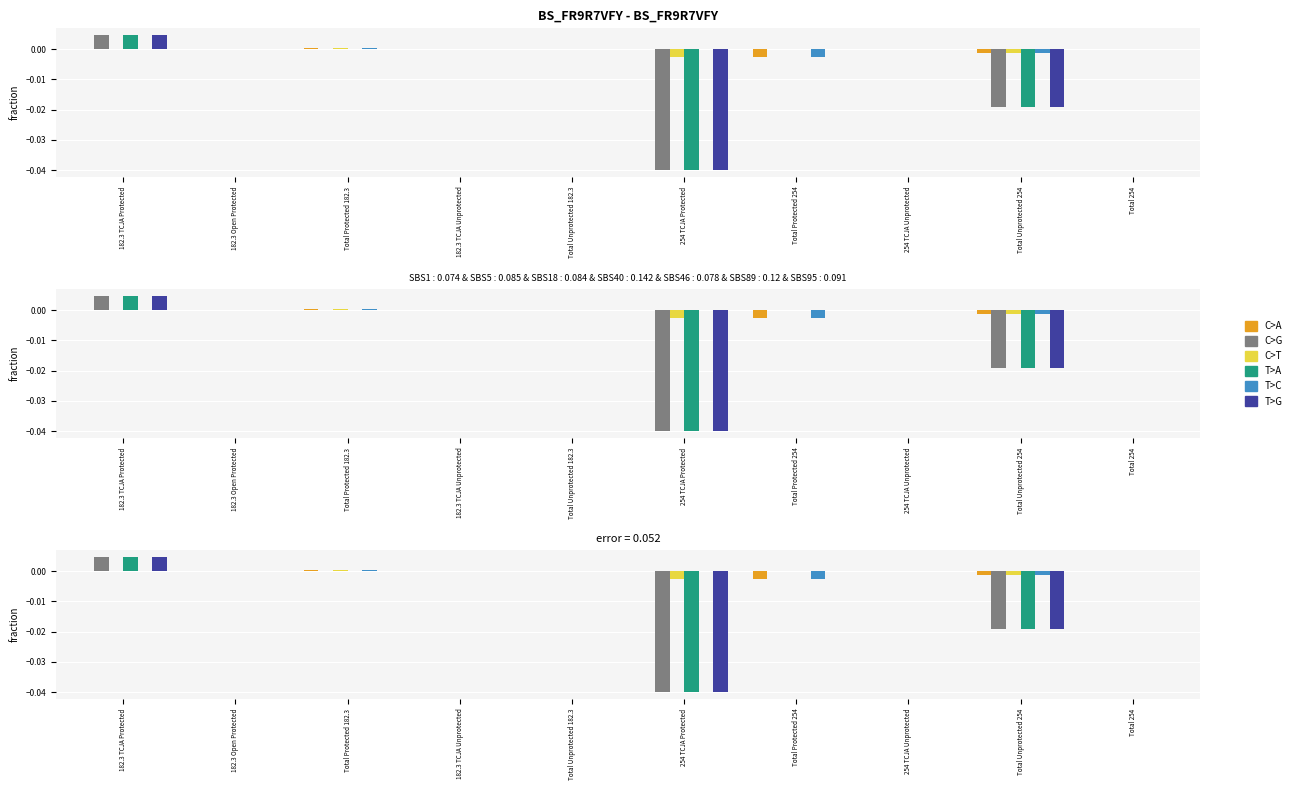

The value of T>C at Total Unprotected 182.3 is -0.0. True or false?

False